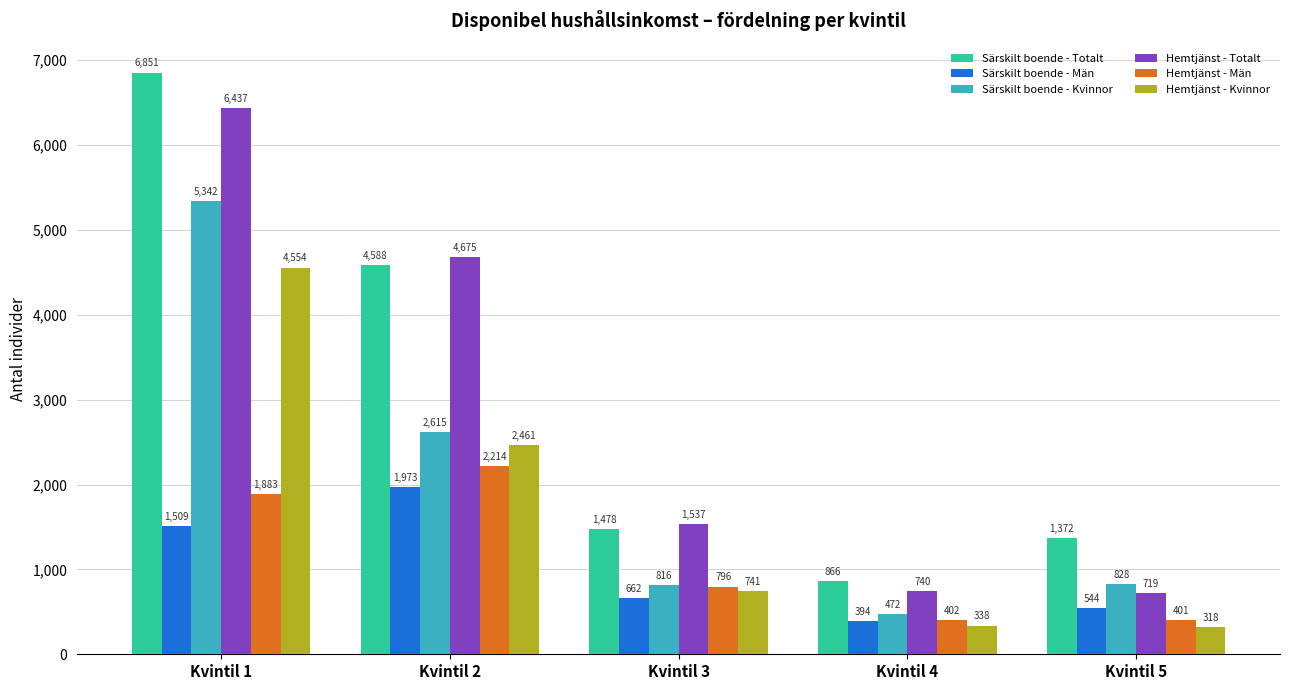

Which category has the lowest value in the Särskilt boende - Kvinnor series?

Kvintil 4